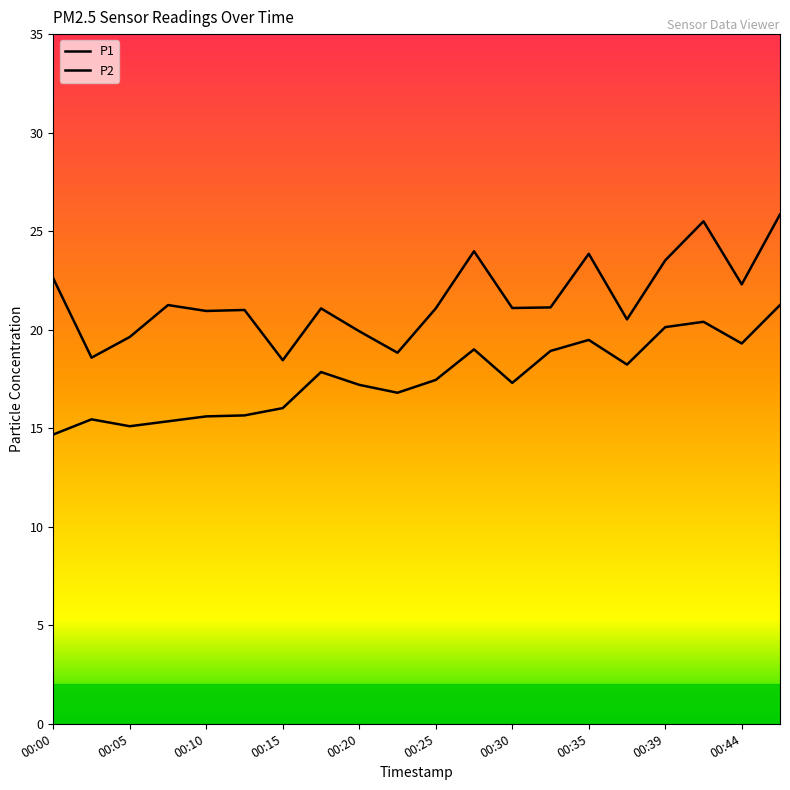

What is the difference between the maximum and minimum values in the P2 series?

6.6